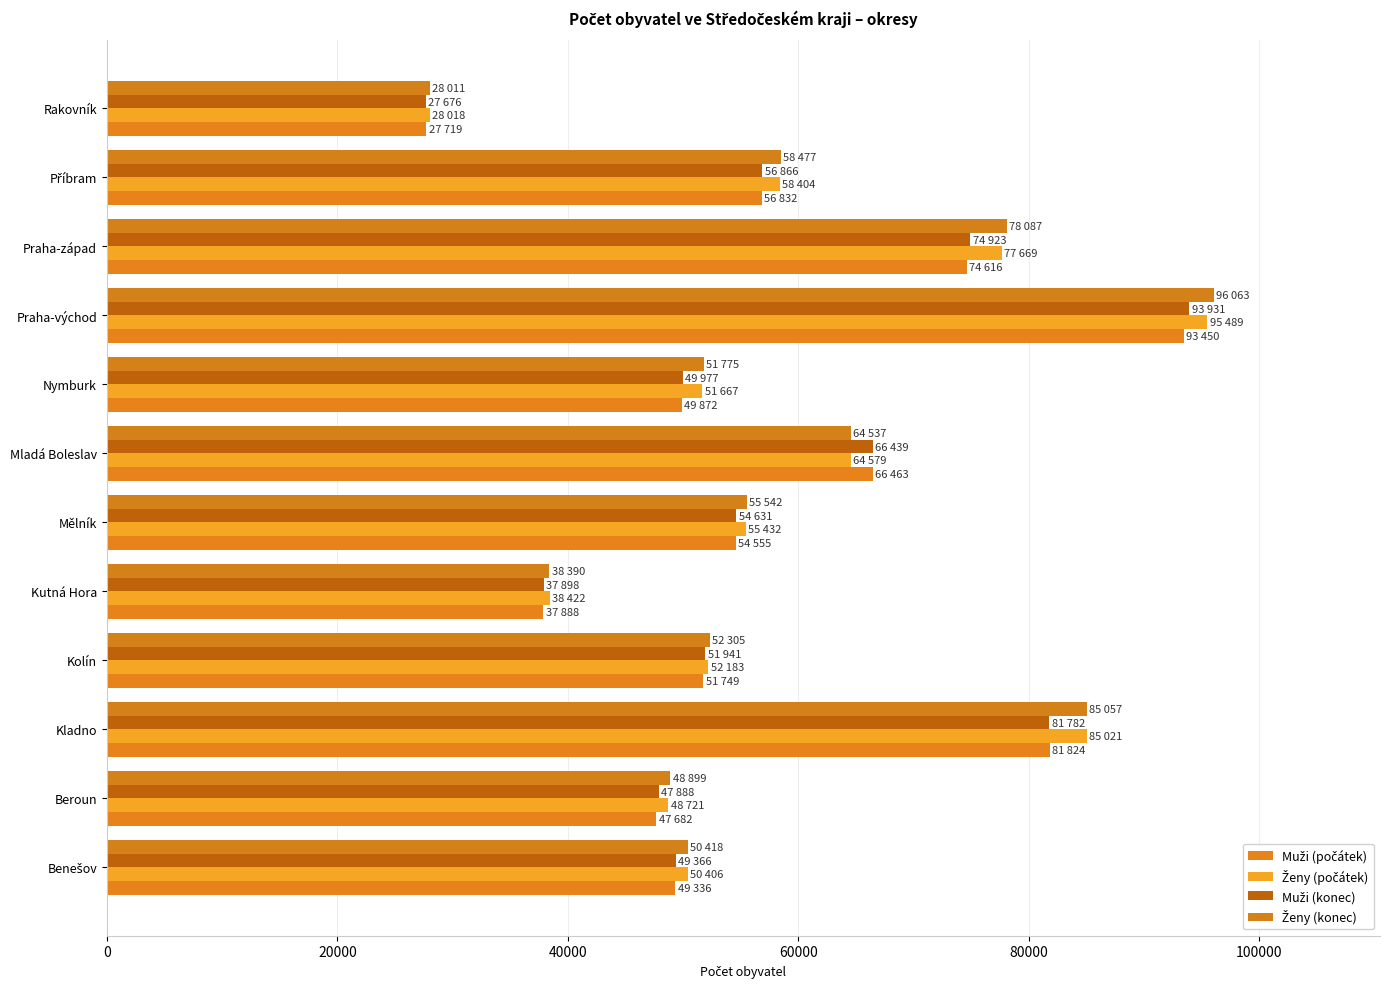

How many categories are shown in the chart?

12